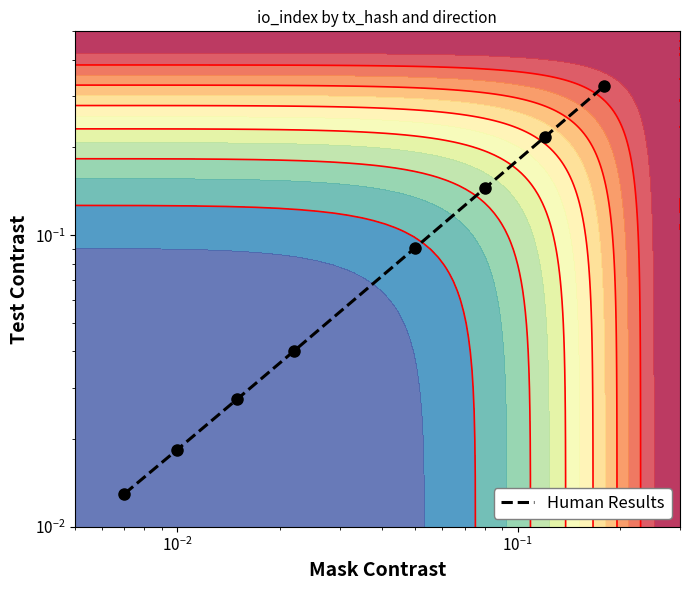

True or false: the data shows 0.0 at $\mathdefault{10^{-2}}$.

False